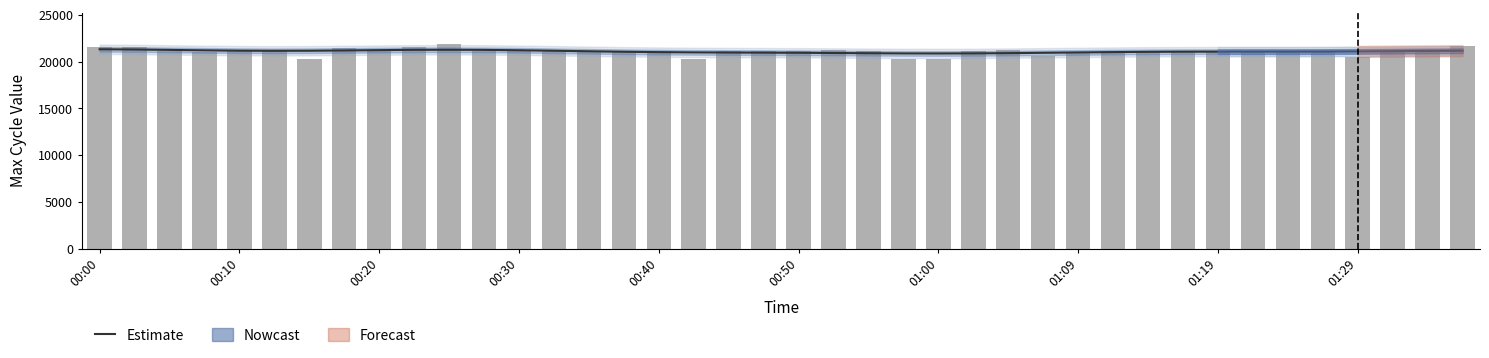

What is the total value across all series at 00:30?

42378.6